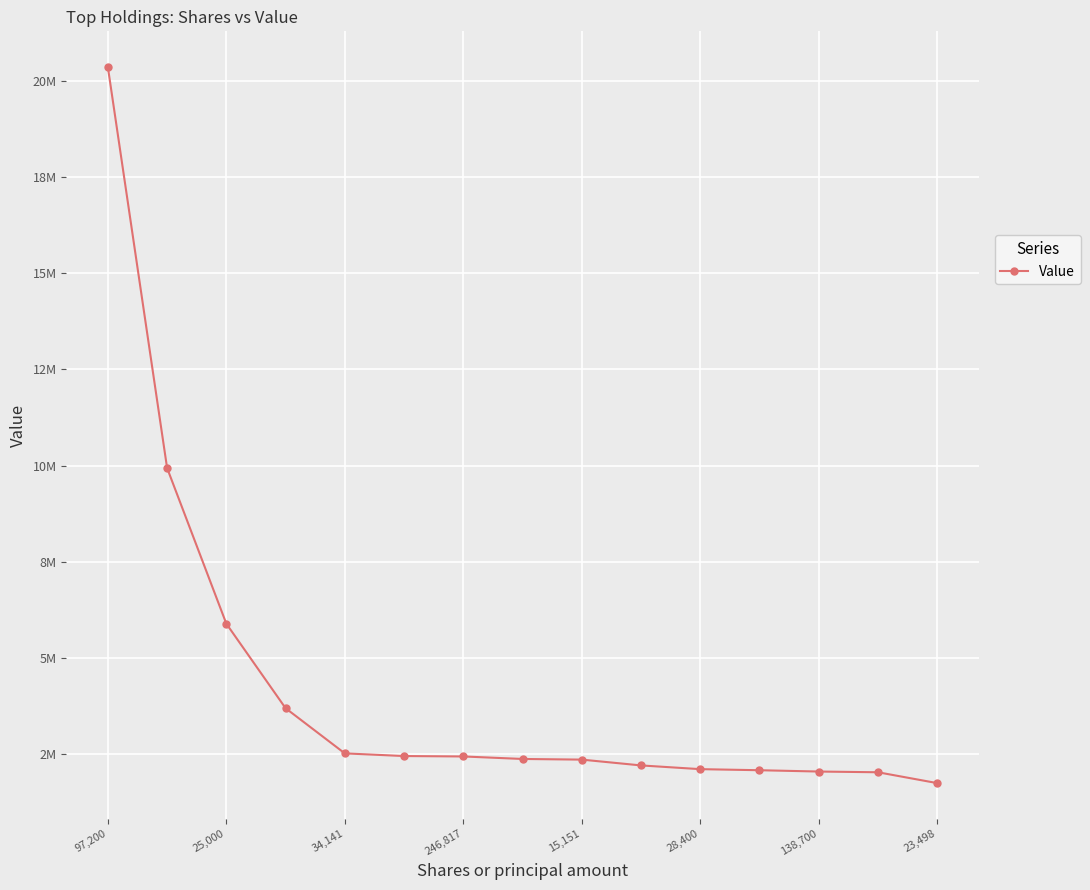

Is this an area chart (filled region under the line)?

No